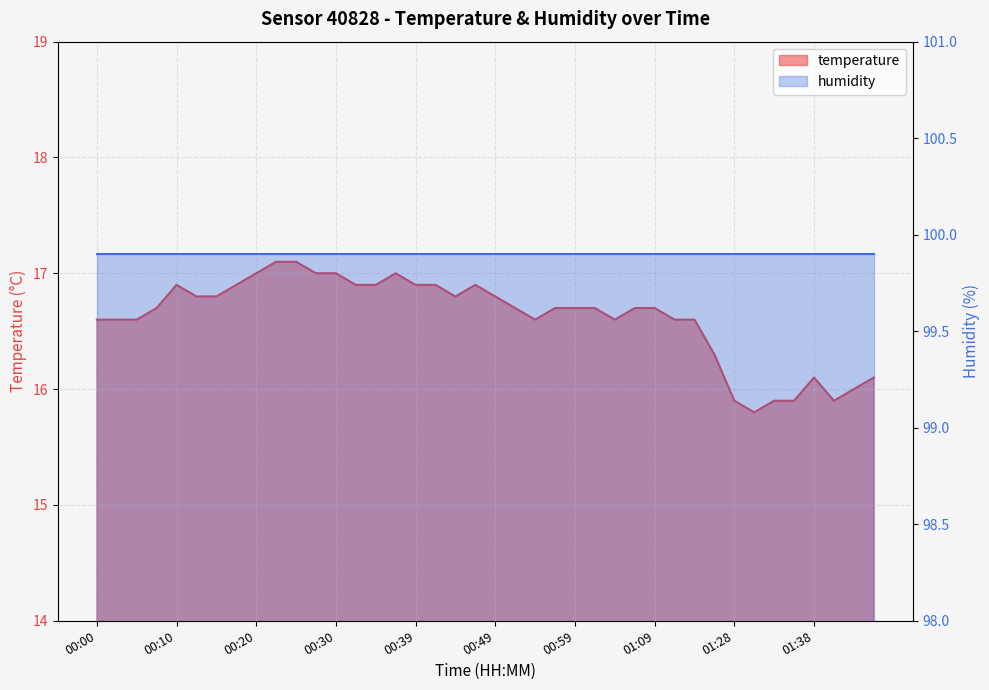

List the labels in order of value, largest first.

00:22, 00:25, 00:20, 00:27, 00:30, 00:37, 00:10, 00:18, 00:32, 00:35, 00:39, 00:42, 00:47, 00:13, 00:15, 00:44, 00:49, 00:08, 00:52, 00:57, 00:59, 01:01, 01:06, 01:09, 00:00, 00:03, 00:05, 00:54, 01:04, 01:12, 01:14, 01:20, 01:38, 01:45, 01:43, 01:28, 01:33, 01:35, 01:40, 01:31